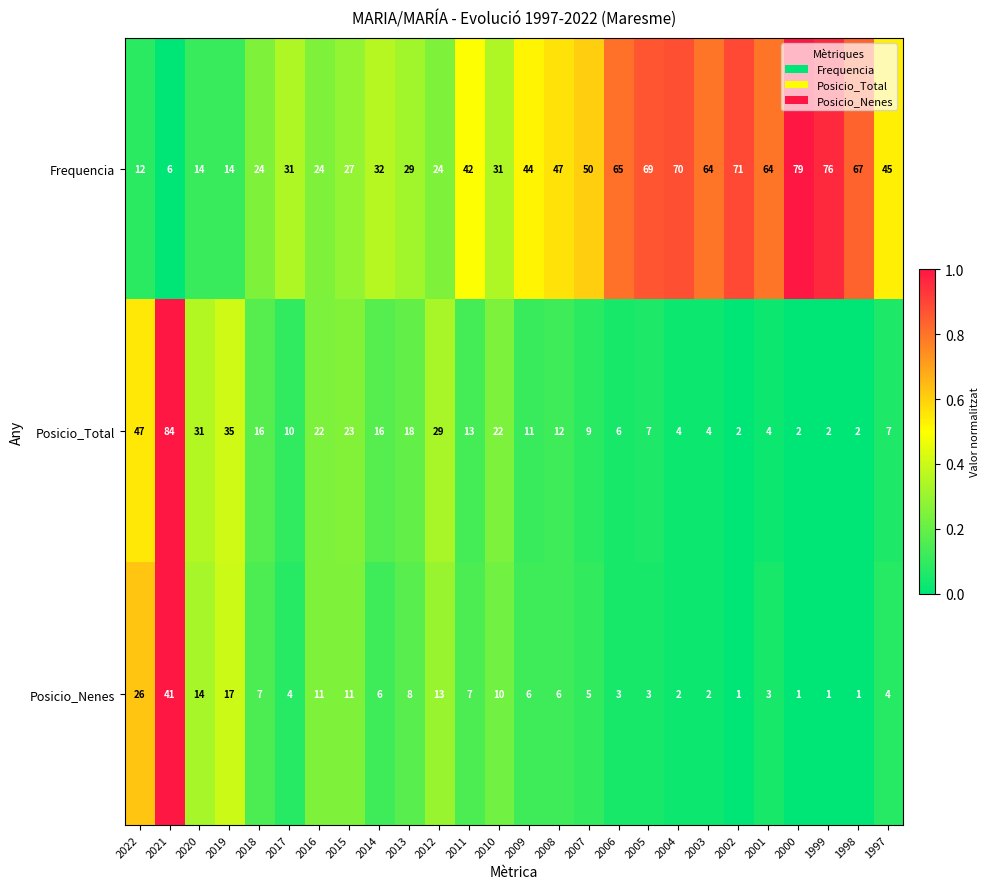

What is the average value of the Posicio_Total series?

17